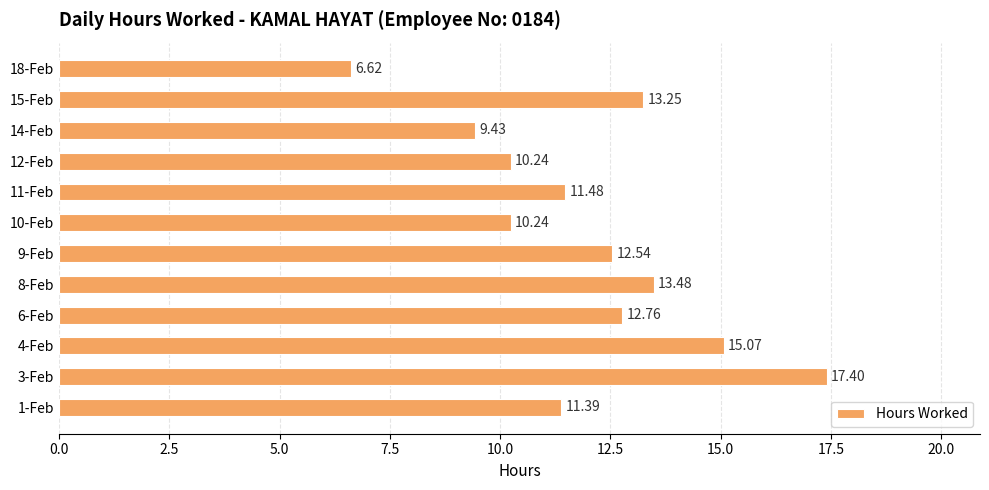

What is the difference between the maximum and second lowest values?

8.0